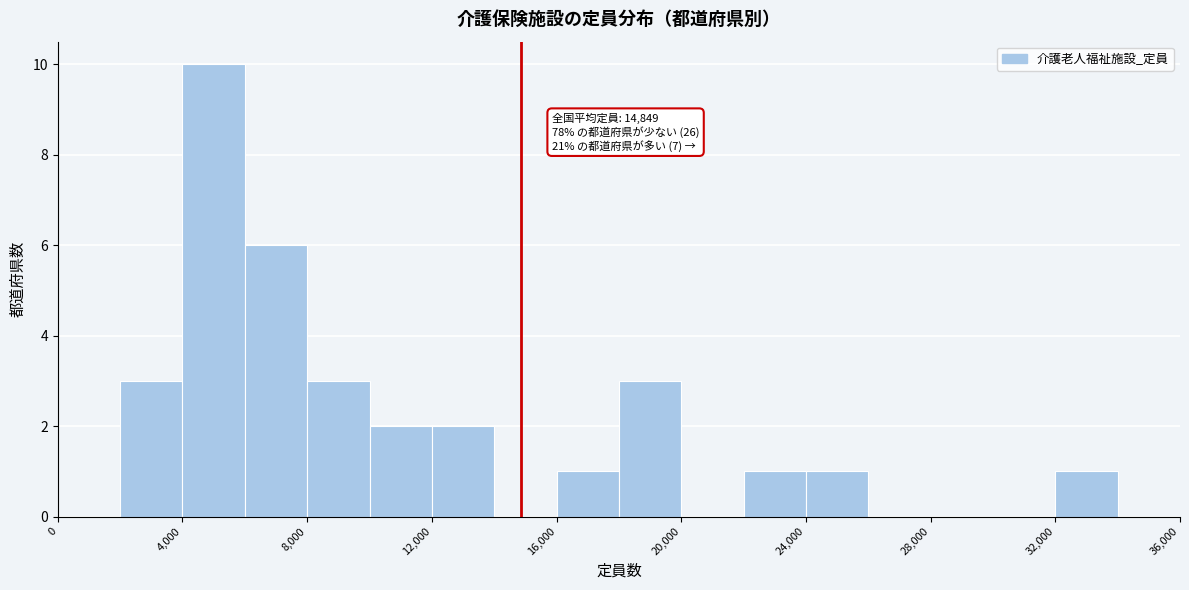

Which range on the x-axis has the tallest bar?

4000 to 6000